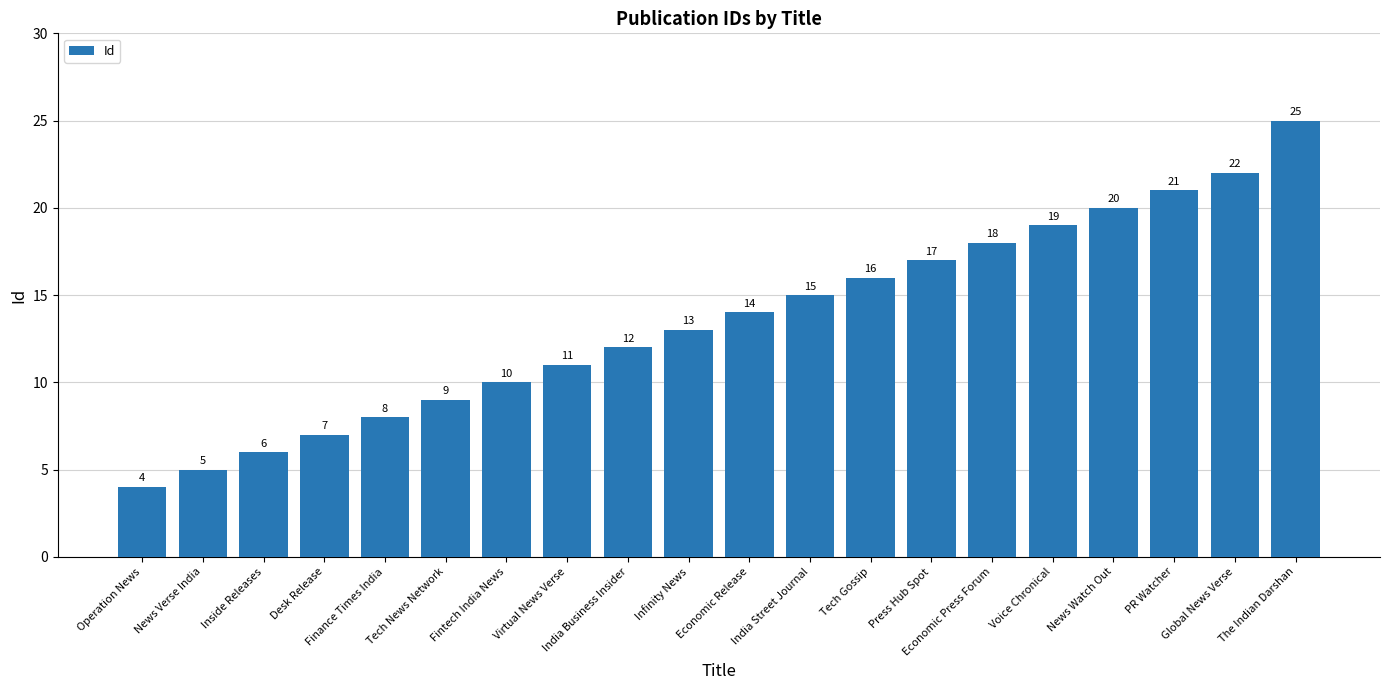

Rank the categories by value from highest to lowest.

The Indian Darshan, Global News Verse, PR Watcher, News Watch Out, Voice Chronical, Economic Press Forum, Press Hub Spot, Tech Gossip, India Street Journal, Economic Release, Infinity News, India Business Insider, Virtual News Verse, Fintech India News, Tech News Network, Finance Times India, Desk Release, Inside Releases, News Verse India, Operation News